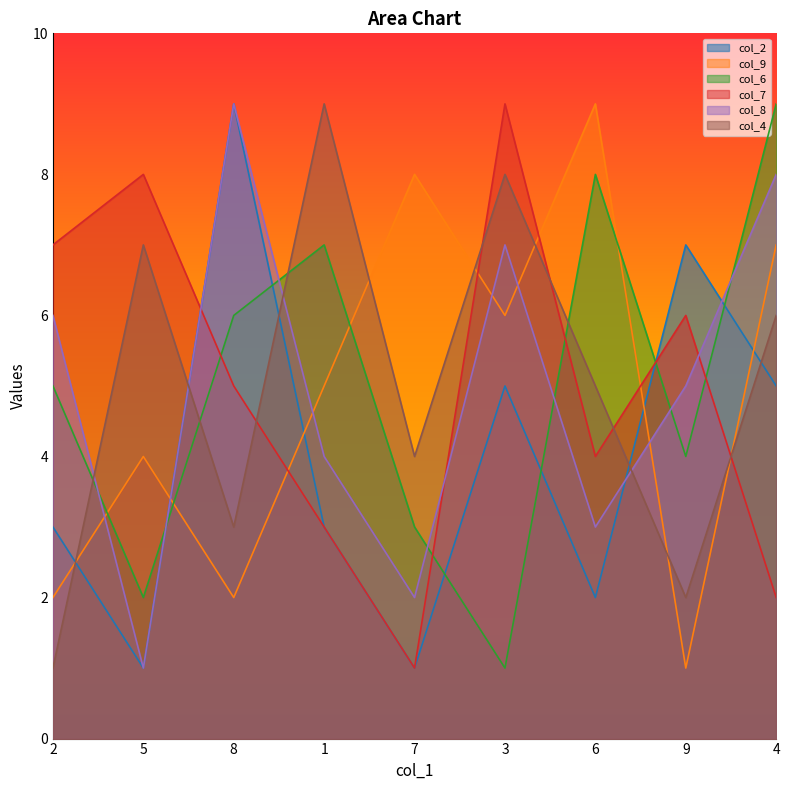

Between 1 and 4, which series saw the biggest shift?

col_8